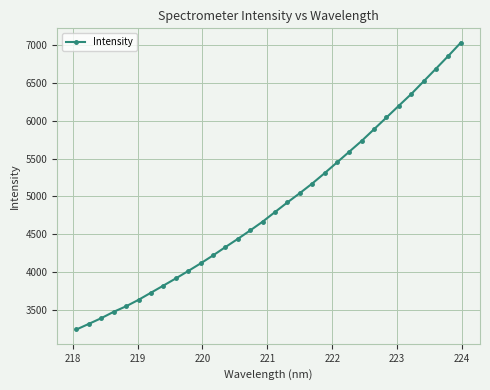

Is this an area chart (filled region under the line)?

No